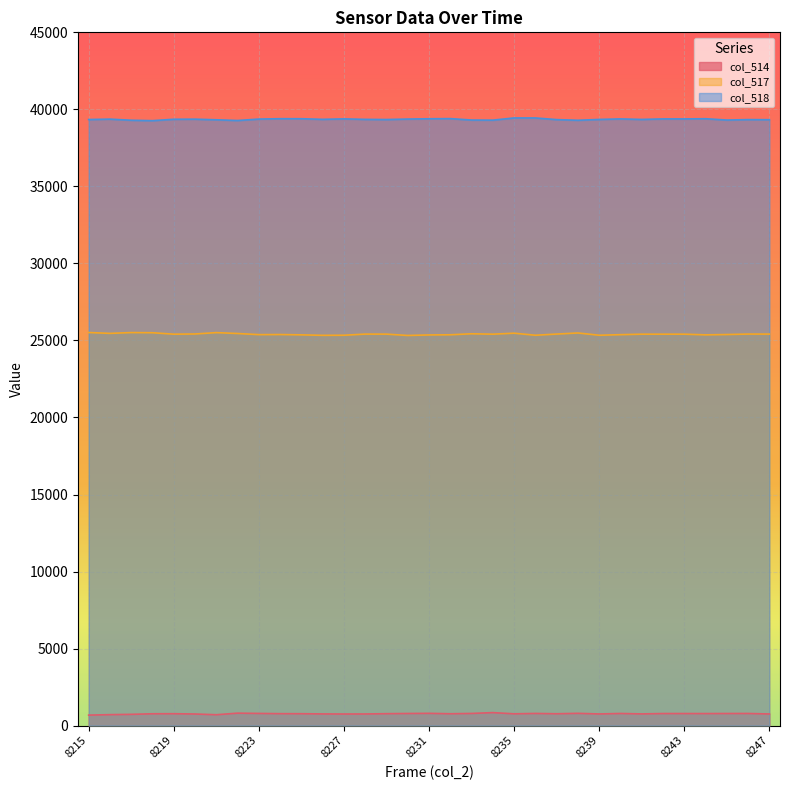

What is the highest value of the col_514 series?

842